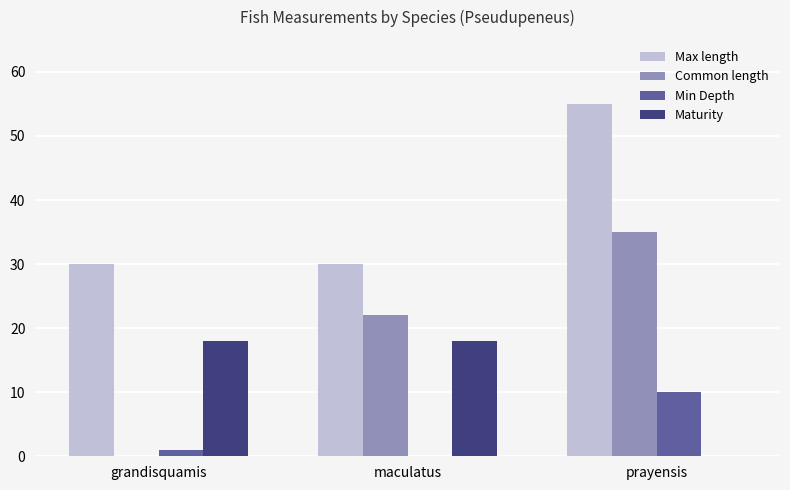

Reading left to right, transcribe all the data shown in this chart.

Max length: grandisquamis=30	maculatus=30	prayensis=55
Common length: grandisquamis=0	maculatus=22	prayensis=35
Min Depth: grandisquamis=1	maculatus=0	prayensis=10
Maturity: grandisquamis=18	maculatus=18	prayensis=0